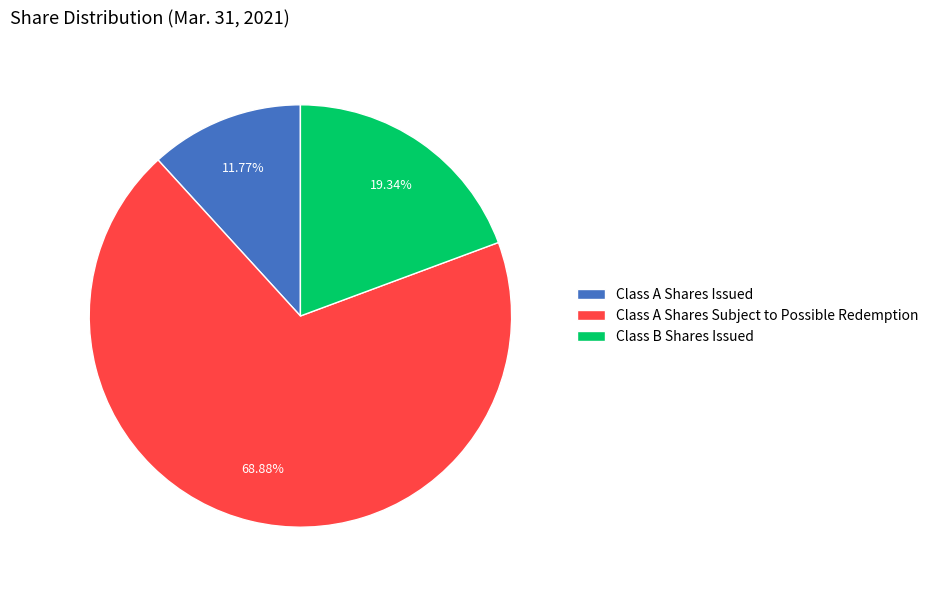

Is there any slice that represents more than half of the pie?

Yes